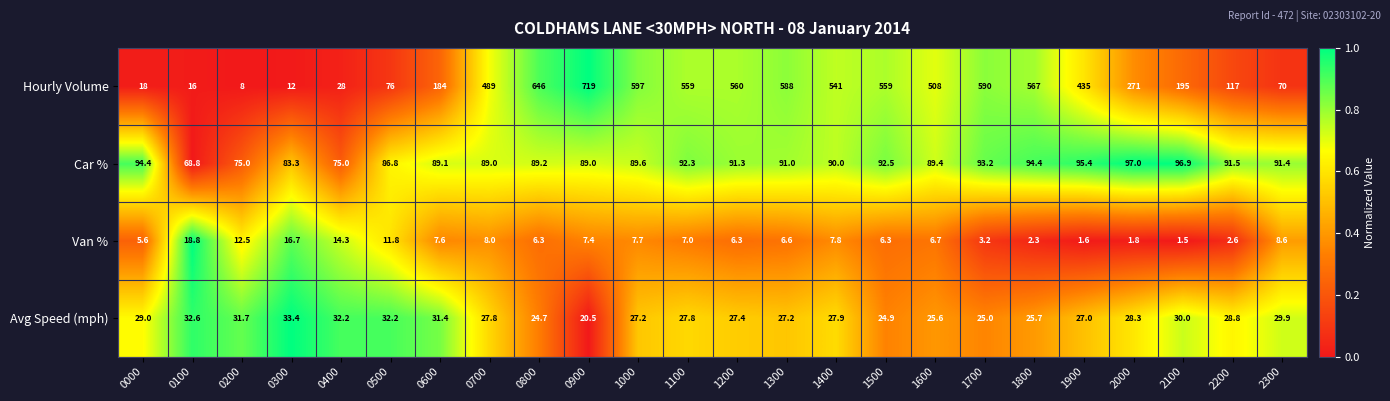

What is the difference between the maximum and minimum values in the Avg Speed (mph) series?

12.9